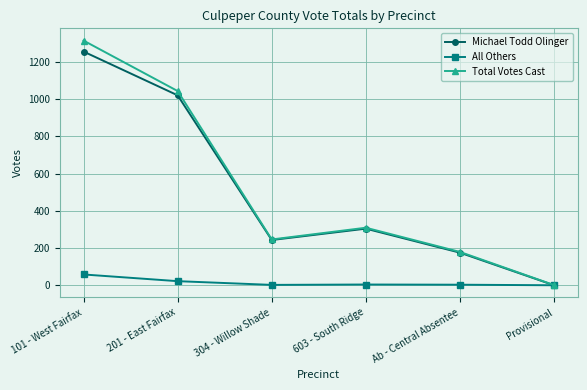

Between Ab - Central Absentee and Provisional, which series saw the biggest shift?

Total Votes Cast